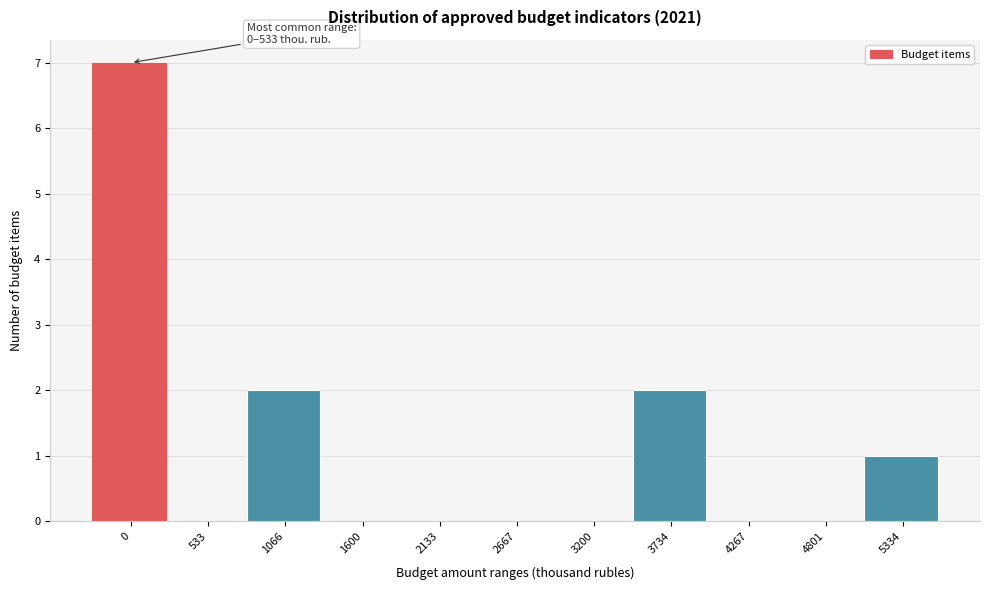

Reading left to right, extract all data points from this chart.

0=7	533=0	1066=2	1600=0	2133=0	2667=0	3200=0	3734=2	4267=0	4801=0	5334=1